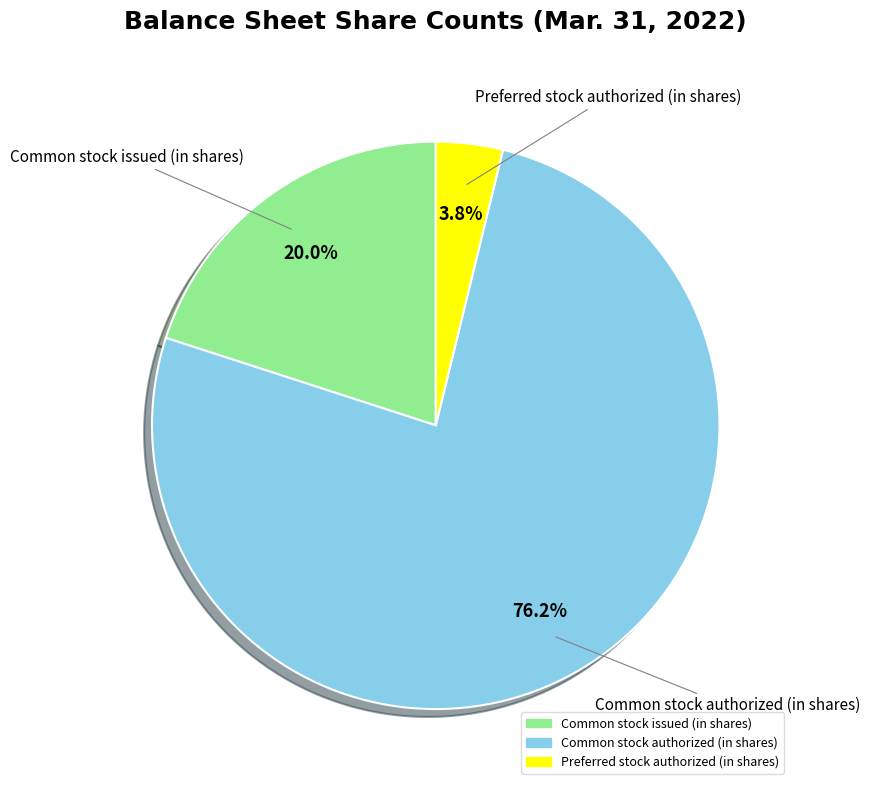

How many slices are in this pie chart?

3